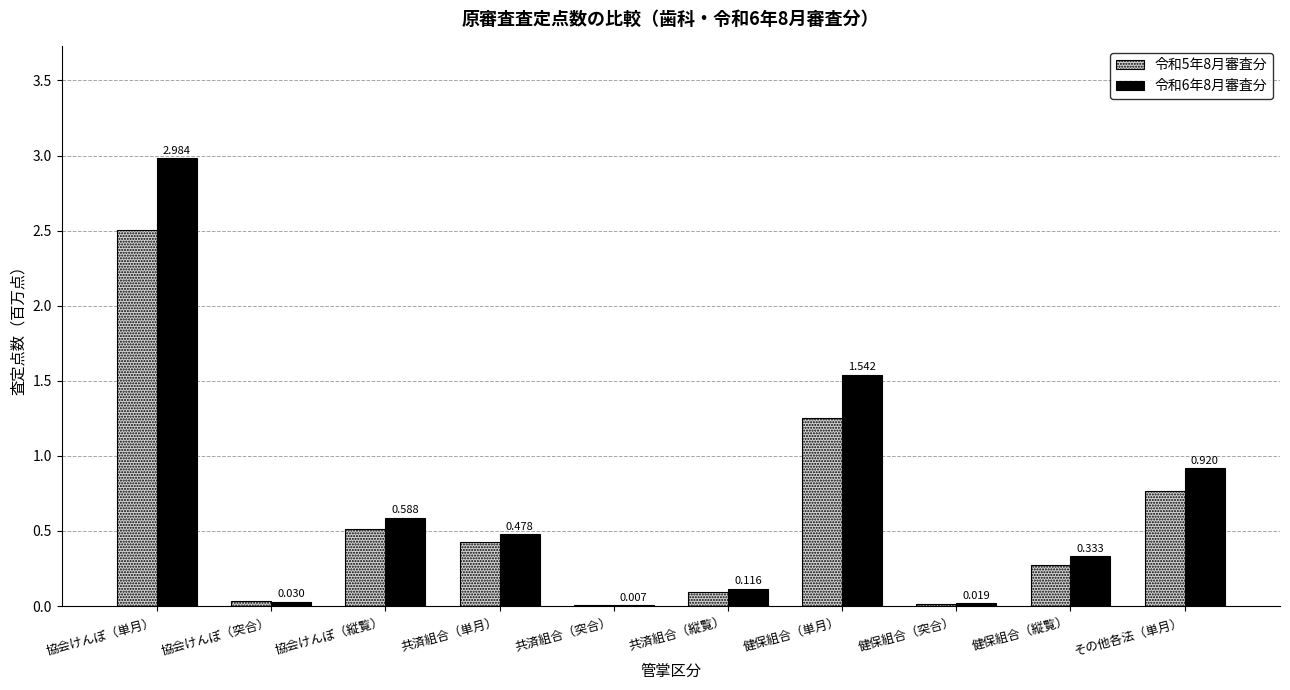

At which category is the sum across all series the highest?

協会けんぽ（単月）